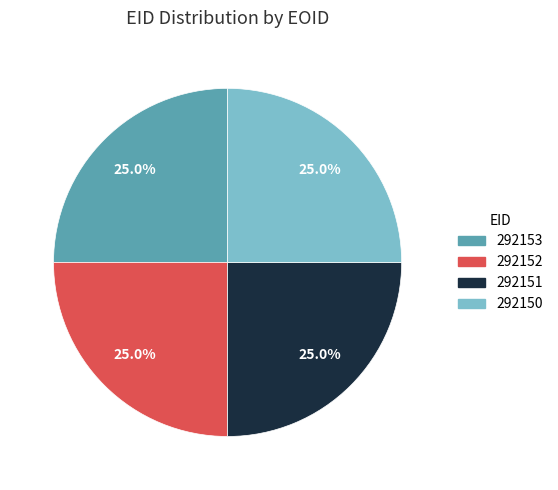

Approximately how many times larger is the value at 292151 compared to 292152?

1.0